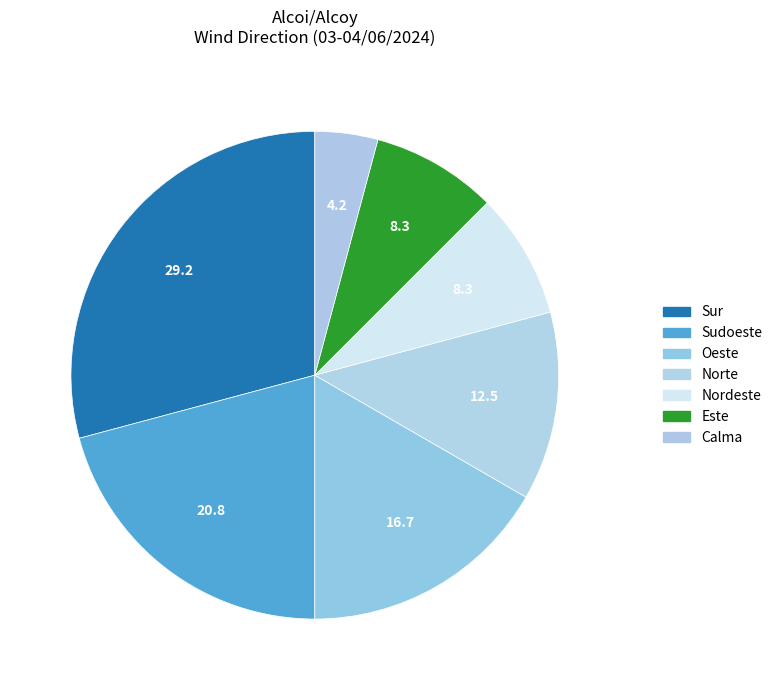

How many segments does this pie chart have?

7